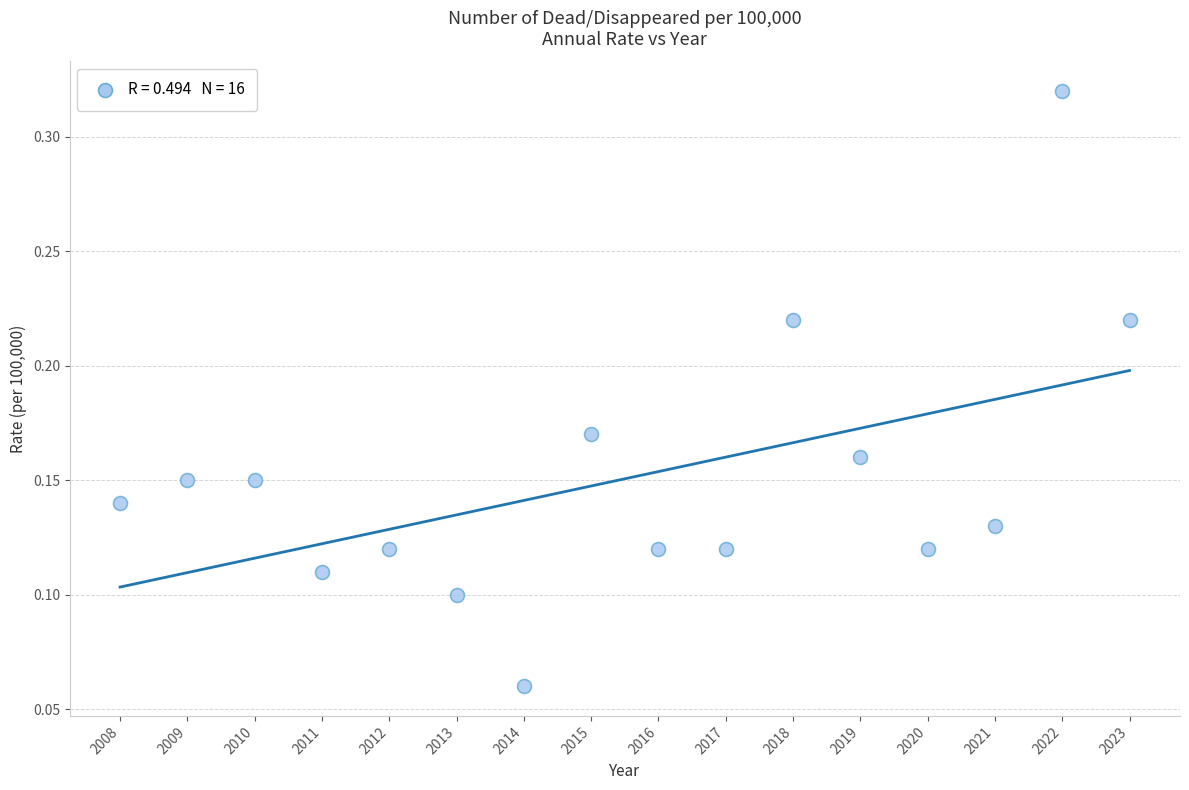

What is the range of X values (max minus min)?

15.0